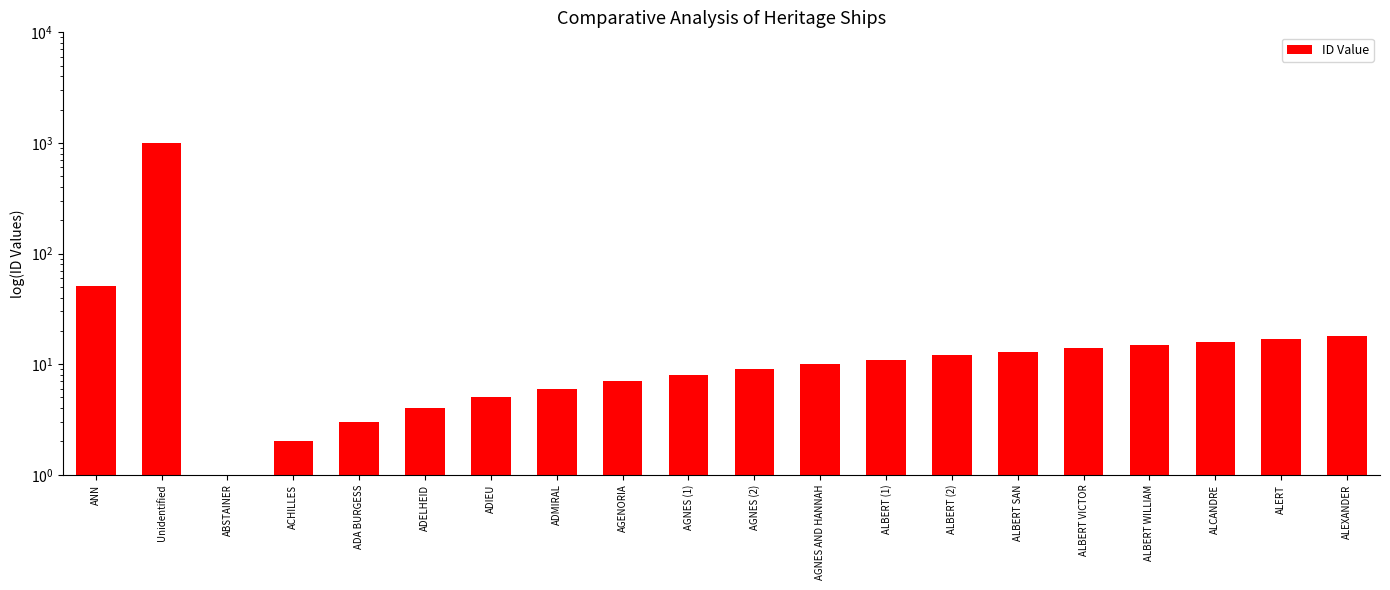

List the labels in order of value, largest first.

Unidentified, ANN, ALEXANDER, ALERT, ALCANDRE, ALBERT WILLIAM, ALBERT VICTOR, ALBERT SAN, ALBERT (2), ALBERT (1), AGNES AND HANNAH, AGNES (2), AGNES (1), AGENORIA, ADMIRAL, ADIEU, ADELHEID, ADA BURGESS, ACHILLES, ABSTAINER